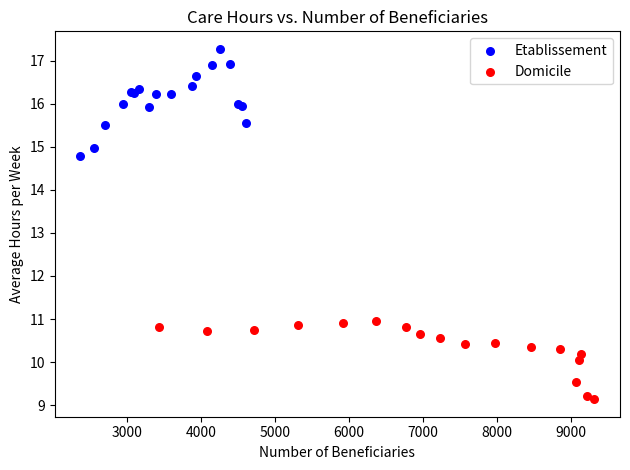

Which series reaches the maximum Y coordinate?

Etablissement